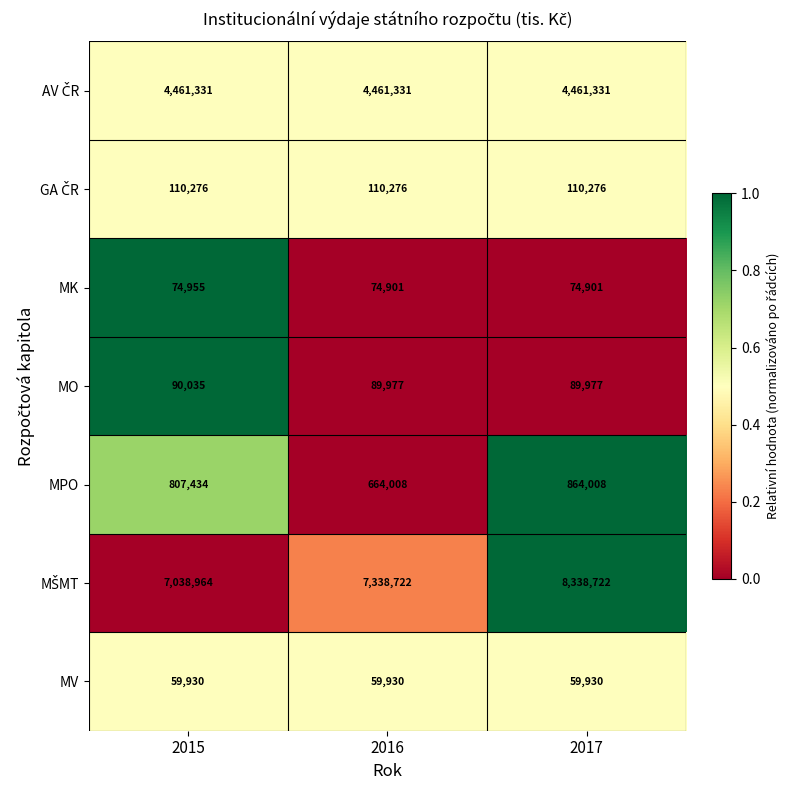

What is the sum of all MPO values?

2335450